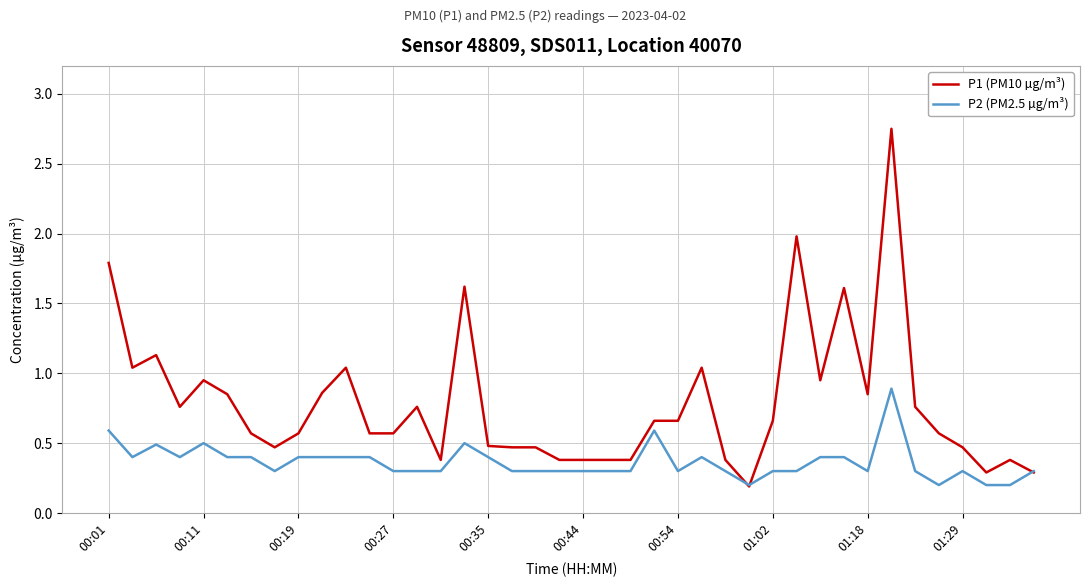

List the series in order of their overall mean, highest first.

P1 (PM10 µg/m³), P2 (PM2.5 µg/m³)